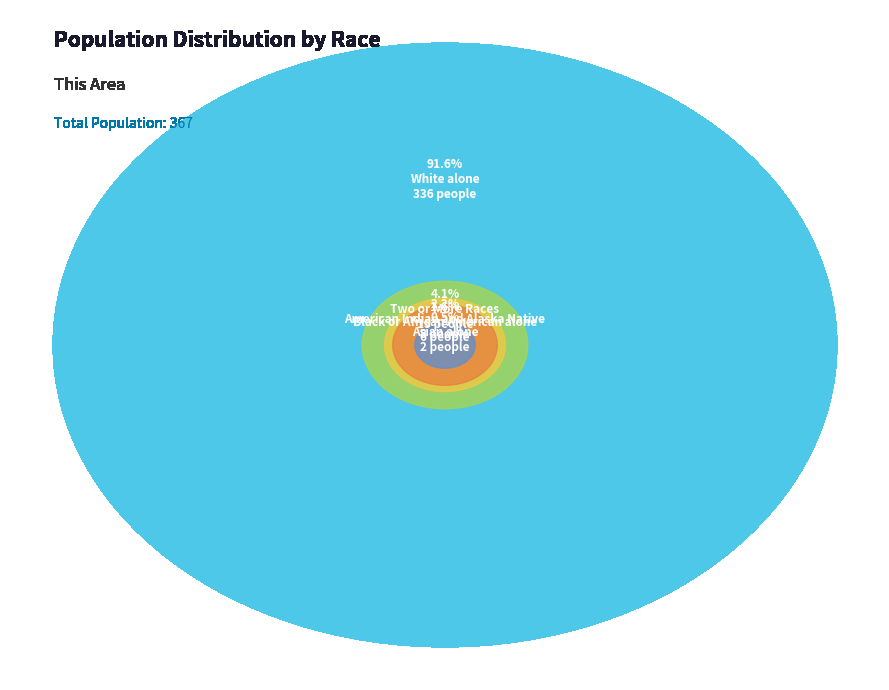

Between Two or More Races and American Indian and Alaska Native, which is larger?

Two or More Races